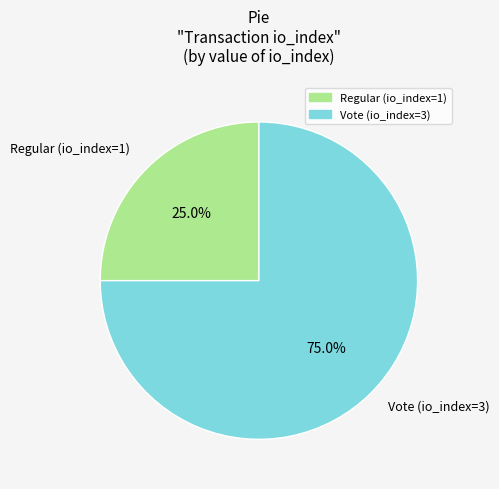

The Regular (io_index=1) slice represents 11% of the pie. True or false?

False